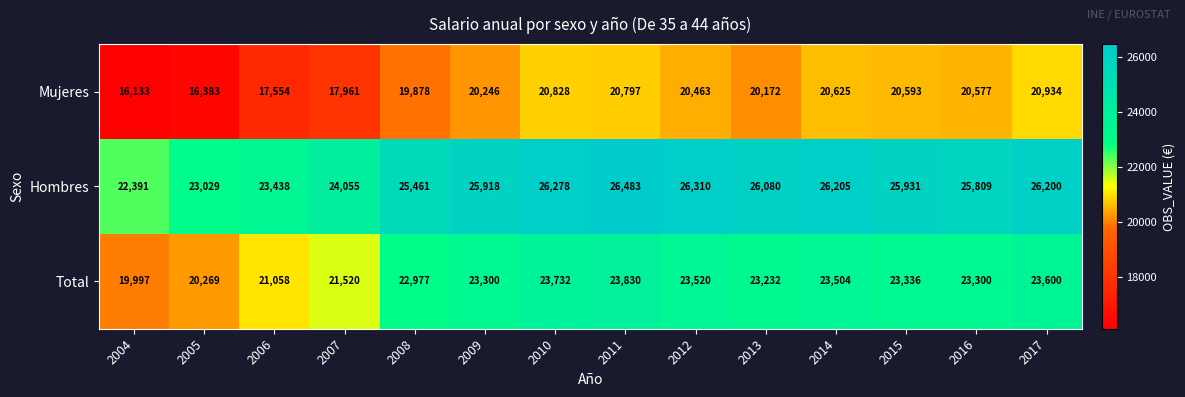

Which category has the lowest value across all series?

2004